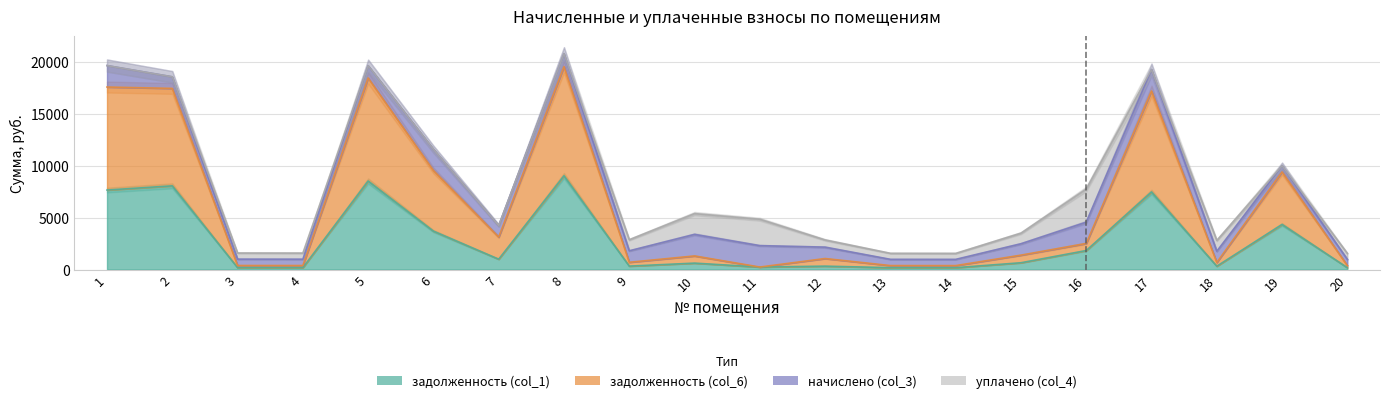

True or false: задолженность (col_6) has more than 0 interior local peaks.

True